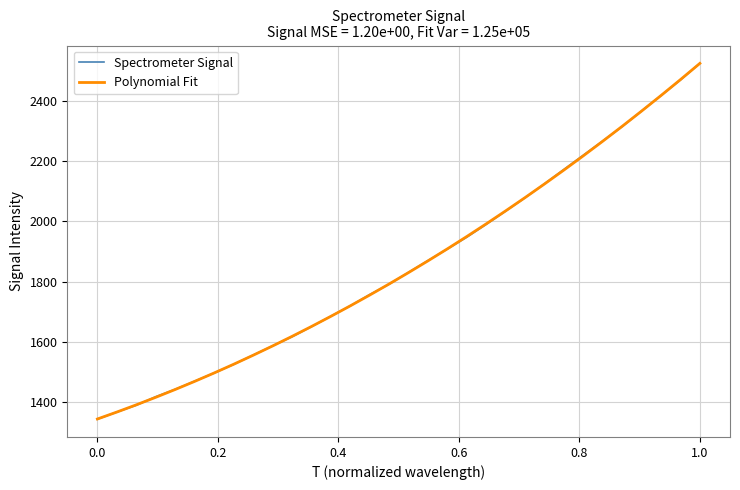

What is the greatest value displayed?

2525.6